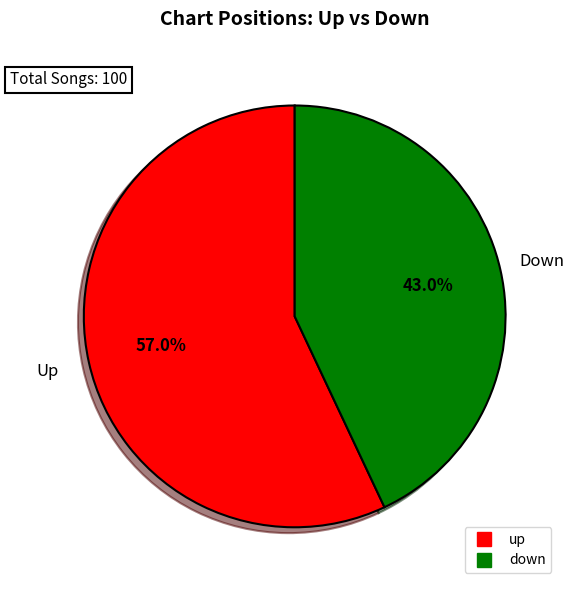

To the nearest percent, what is the difference between the down and up slice percentages?

14%